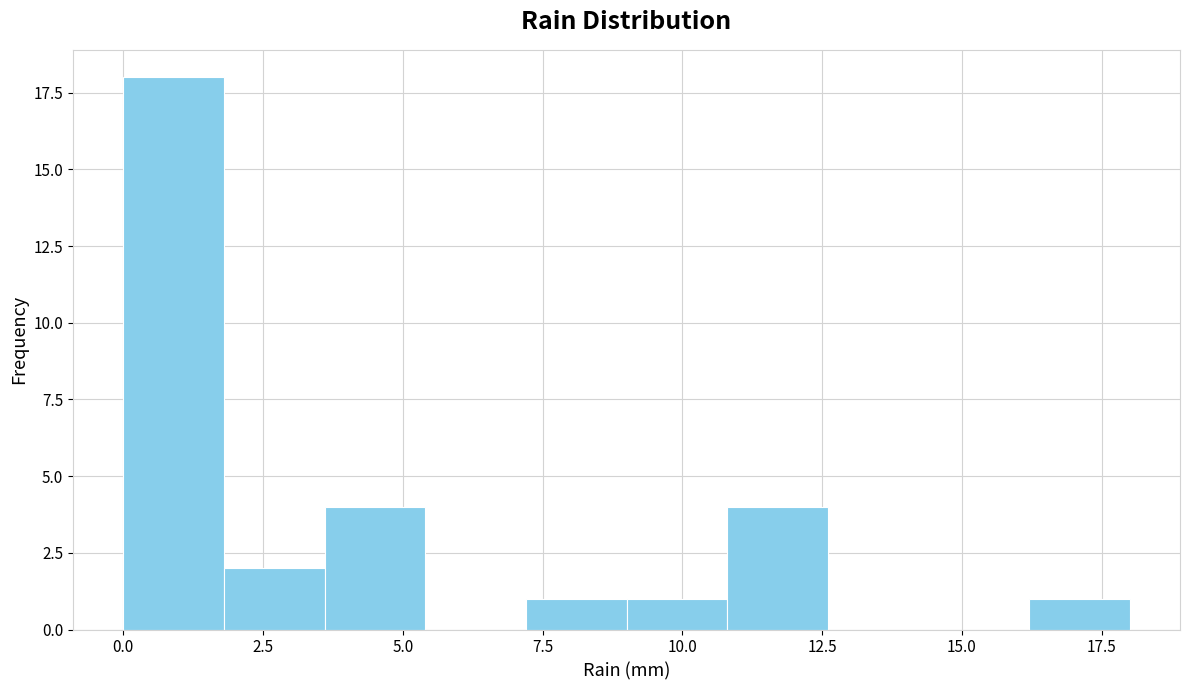

Around what value on the x-axis is the tallest bar? Give the approximate position of its centre, as read against the axis.

1.0